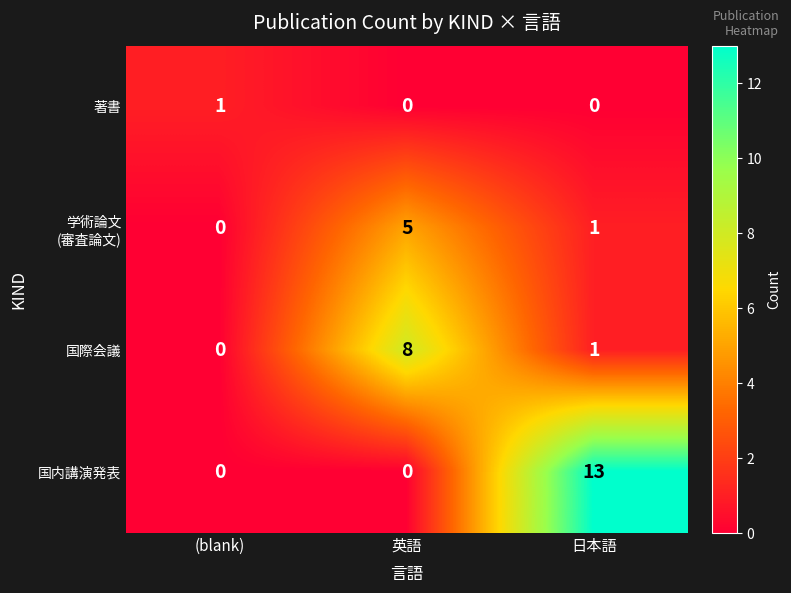

What is the difference between the 国内講演発表 values at (blank) and 日本語?

13